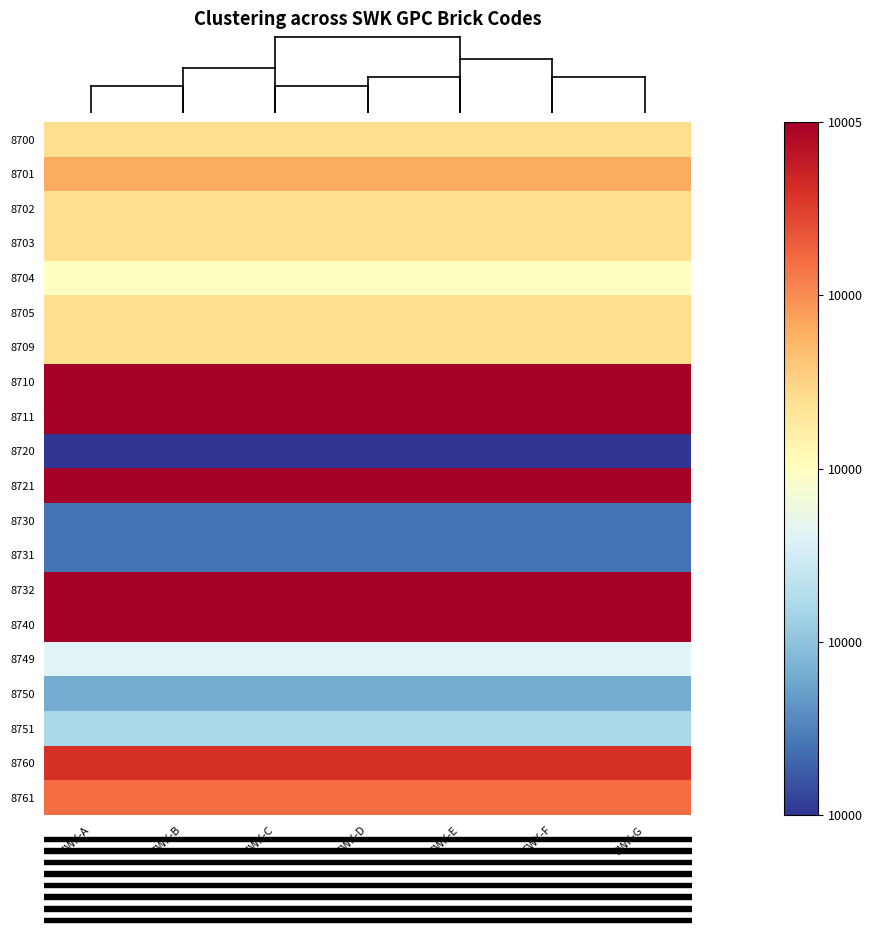

Reading right to left, what are all the values shown in this chart?

8700: SWK-G=0.6	SWK-F=0.6	SWK-E=0.6	SWK-D=0.6	SWK-C=0.6	SWK-B=0.6	SWK-A=0.6
8701: SWK-G=0.7	SWK-F=0.7	SWK-E=0.7	SWK-D=0.7	SWK-C=0.7	SWK-B=0.7	SWK-A=0.7
8702: SWK-G=0.6	SWK-F=0.6	SWK-E=0.6	SWK-D=0.6	SWK-C=0.6	SWK-B=0.6	SWK-A=0.6
8703: SWK-G=0.6	SWK-F=0.6	SWK-E=0.6	SWK-D=0.6	SWK-C=0.6	SWK-B=0.6	SWK-A=0.6
8704: SWK-G=0.5	SWK-F=0.5	SWK-E=0.5	SWK-D=0.5	SWK-C=0.5	SWK-B=0.5	SWK-A=0.5
8705: SWK-G=0.6	SWK-F=0.6	SWK-E=0.6	SWK-D=0.6	SWK-C=0.6	SWK-B=0.6	SWK-A=0.6
8709: SWK-G=0.6	SWK-F=0.6	SWK-E=0.6	SWK-D=0.6	SWK-C=0.6	SWK-B=0.6	SWK-A=0.6
8710: SWK-G=1.0	SWK-F=1.0	SWK-E=1.0	SWK-D=1.0	SWK-C=1.0	SWK-B=1.0	SWK-A=1.0
8711: SWK-G=1.0	SWK-F=1.0	SWK-E=1.0	SWK-D=1.0	SWK-C=1.0	SWK-B=1.0	SWK-A=1.0
8720: SWK-G=0.0	SWK-F=0.0	SWK-E=0.0	SWK-D=0.0	SWK-C=0.0	SWK-B=0.0	SWK-A=0.0
8721: SWK-G=1.0	SWK-F=1.0	SWK-E=1.0	SWK-D=1.0	SWK-C=1.0	SWK-B=1.0	SWK-A=1.0
8730: SWK-G=0.1	SWK-F=0.1	SWK-E=0.1	SWK-D=0.1	SWK-C=0.1	SWK-B=0.1	SWK-A=0.1
8731: SWK-G=0.1	SWK-F=0.1	SWK-E=0.1	SWK-D=0.1	SWK-C=0.1	SWK-B=0.1	SWK-A=0.1
8732: SWK-G=1.0	SWK-F=1.0	SWK-E=1.0	SWK-D=1.0	SWK-C=1.0	SWK-B=1.0	SWK-A=1.0
8740: SWK-G=1.0	SWK-F=1.0	SWK-E=1.0	SWK-D=1.0	SWK-C=1.0	SWK-B=1.0	SWK-A=1.0
8749: SWK-G=0.4	SWK-F=0.4	SWK-E=0.4	SWK-D=0.4	SWK-C=0.4	SWK-B=0.4	SWK-A=0.4
8750: SWK-G=0.2	SWK-F=0.2	SWK-E=0.2	SWK-D=0.2	SWK-C=0.2	SWK-B=0.2	SWK-A=0.2
8751: SWK-G=0.3	SWK-F=0.3	SWK-E=0.3	SWK-D=0.3	SWK-C=0.3	SWK-B=0.3	SWK-A=0.3
8760: SWK-G=0.9	SWK-F=0.9	SWK-E=0.9	SWK-D=0.9	SWK-C=0.9	SWK-B=0.9	SWK-A=0.9
8761: SWK-G=0.8	SWK-F=0.8	SWK-E=0.8	SWK-D=0.8	SWK-C=0.8	SWK-B=0.8	SWK-A=0.8